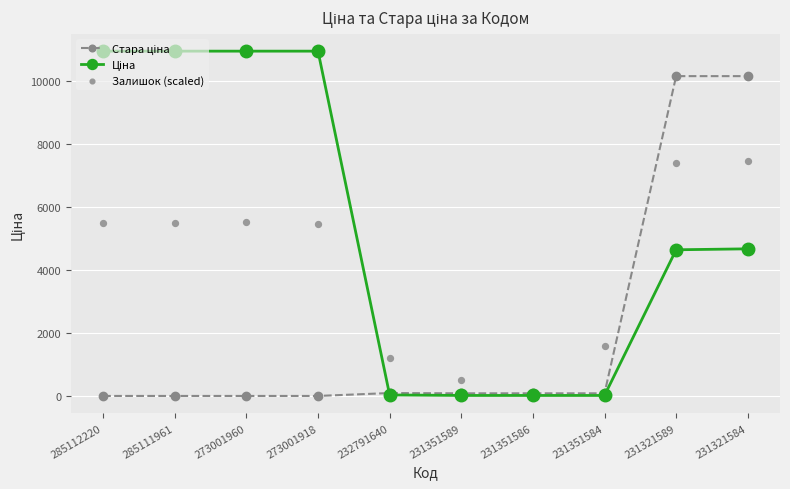

Which series reaches the minimum Y coordinate?

Стара ціна